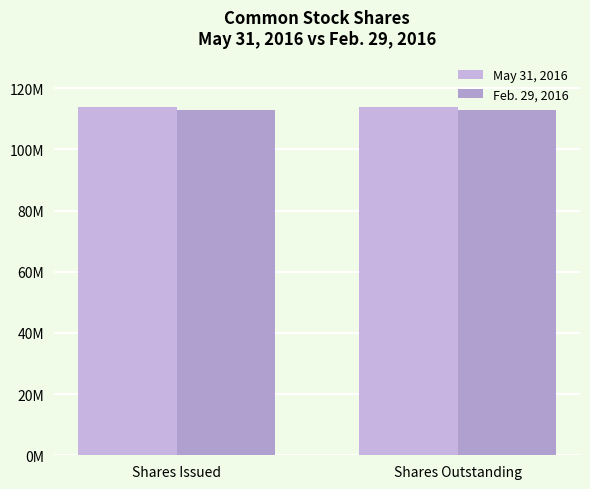

At Shares Issued, list the series in order from largest to smallest.

May 31, 2016, Feb. 29, 2016